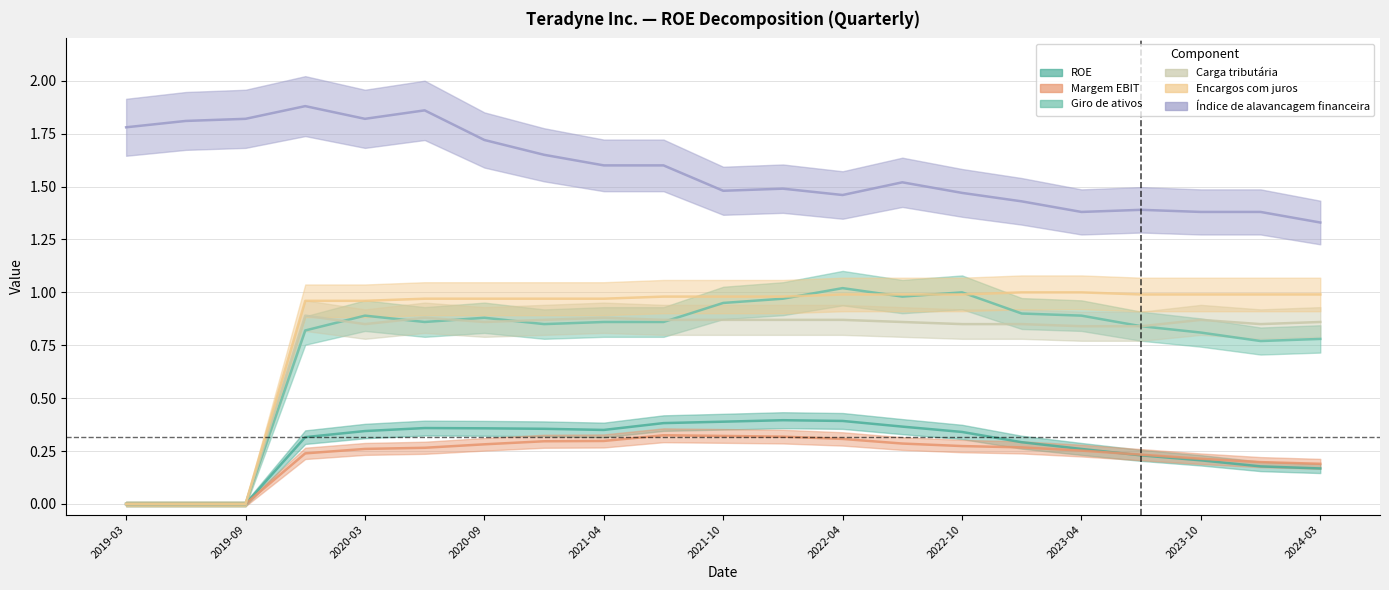

Where is the first local maximum for Índice de alavancagem financeira?

2019-12-31